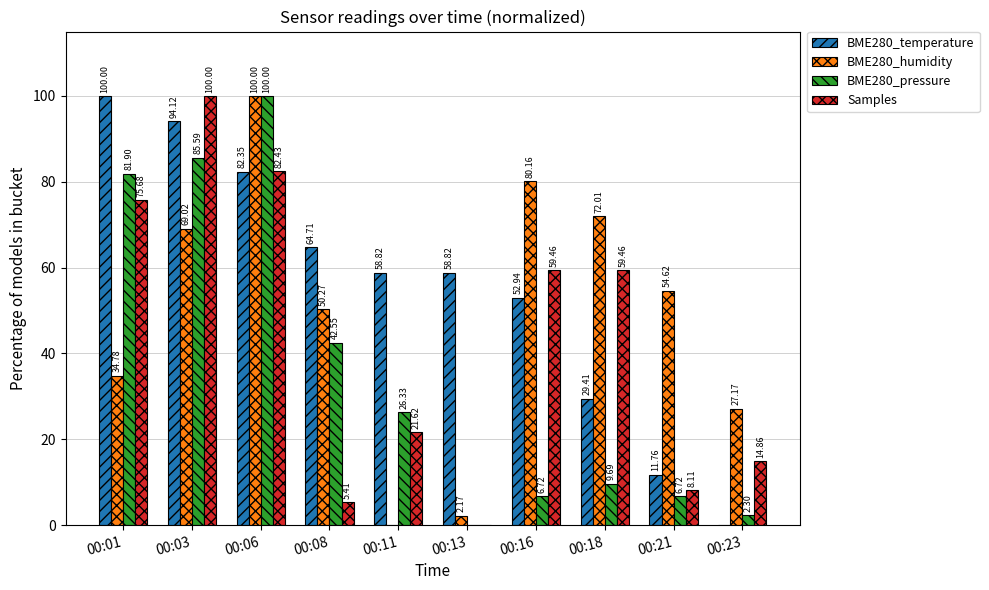

Between 00:13 and 00:23, which series saw the biggest shift?

BME280_temperature